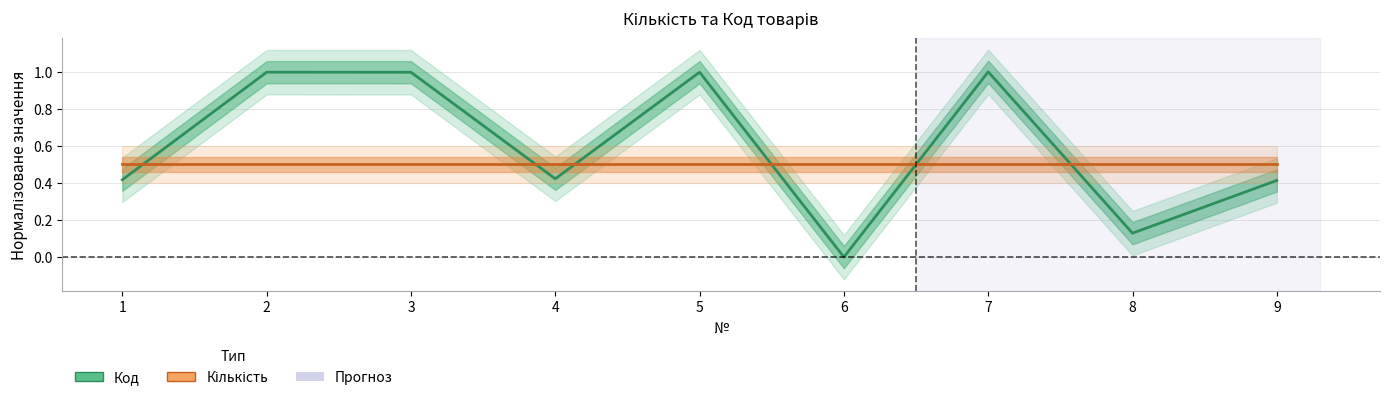

The Кількість series shows 0.5 at 1. True or false?

True